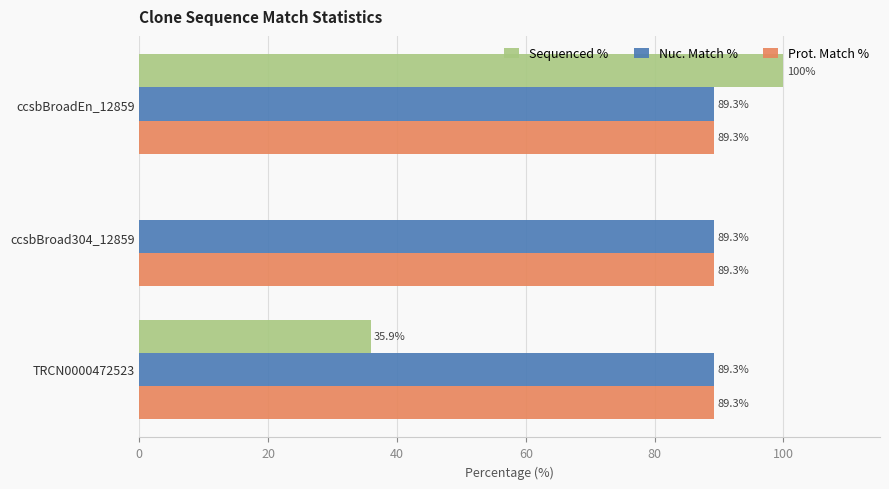

Which series changed the most between ccsbBroadEn_12859 and ccsbBroad304_12859?

Sequenced %